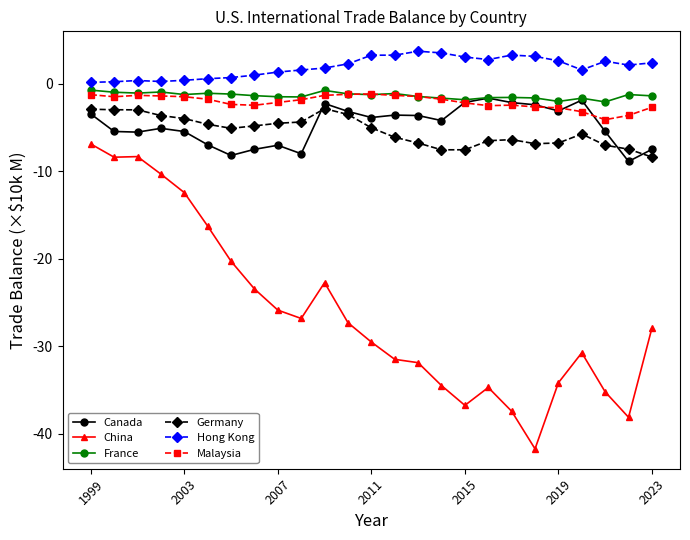

What is the maximum value for Germany?

-2.8